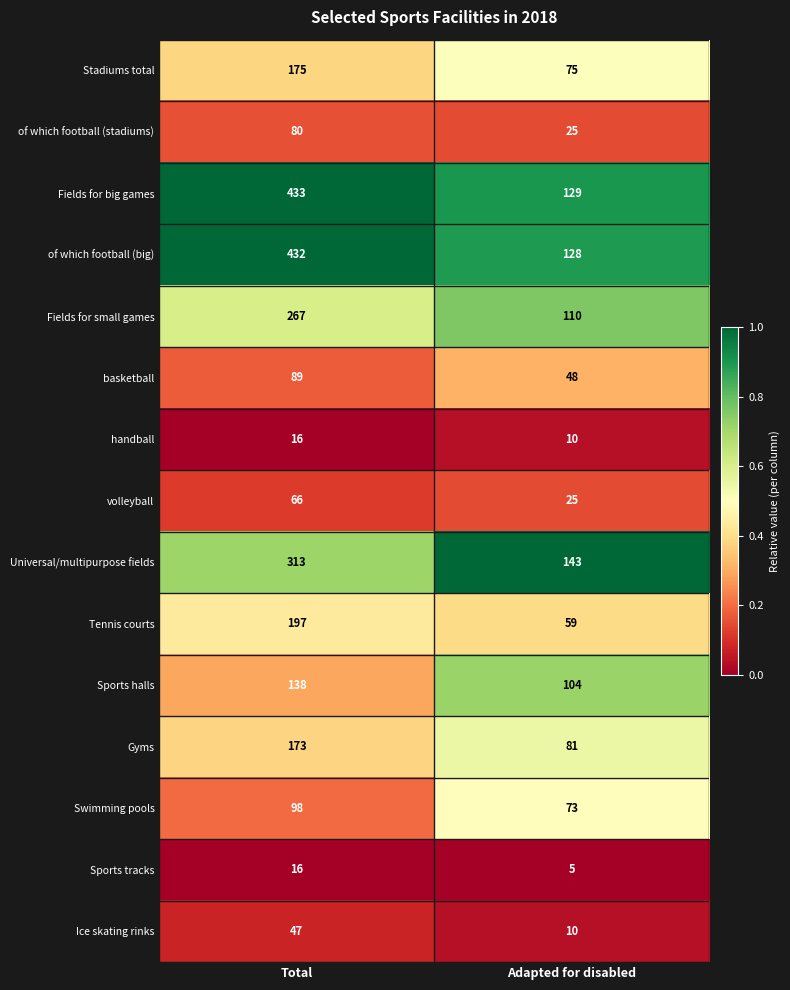

Count the number of data series in this chart.

15